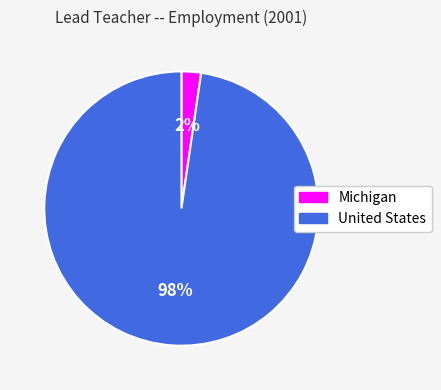

Is it true that United States is 90% of the pie?

False